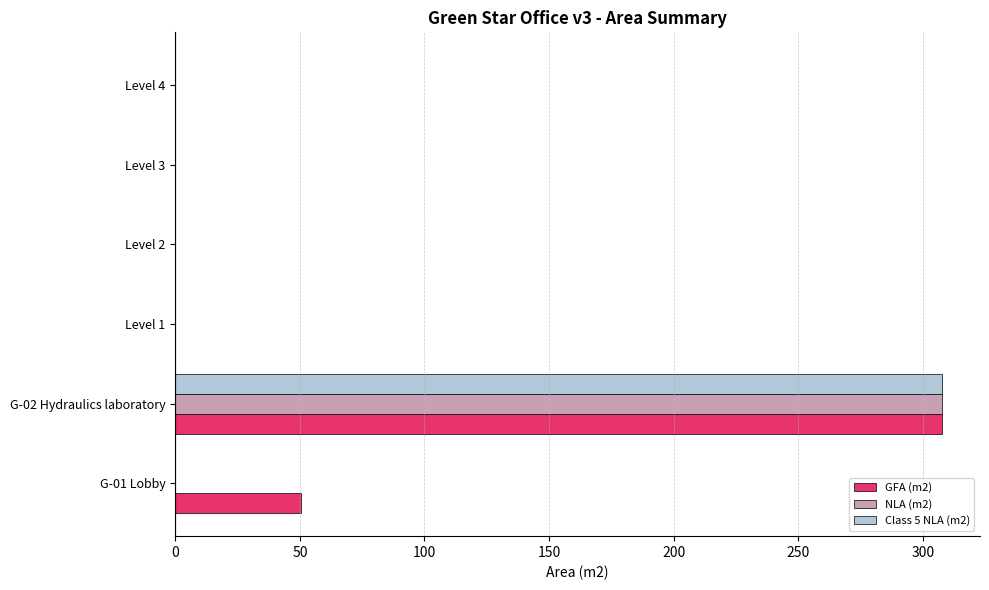

What is the sum of all NLA (m2) values?

307.6